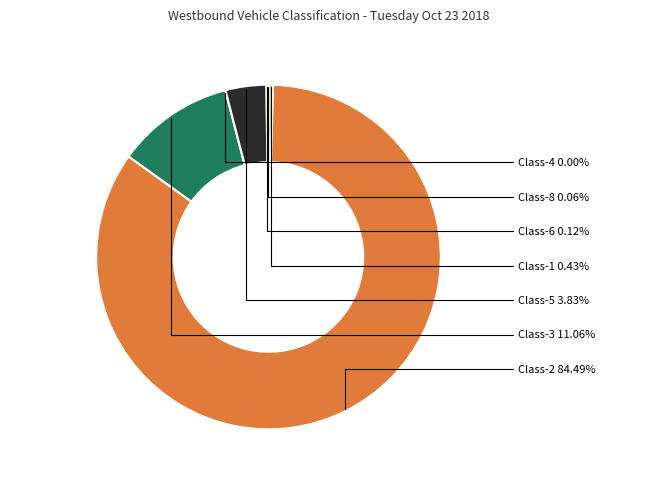

What is the smallest slice in the pie chart?

Class-4